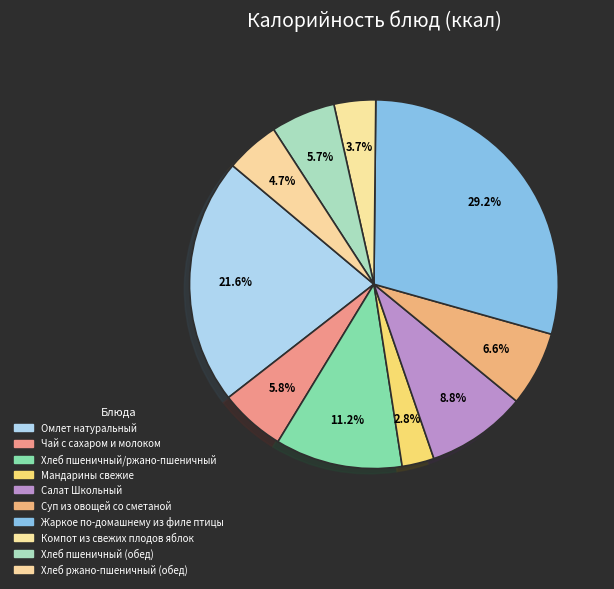

To the nearest percent, what is the difference between the Хлеб пшеничный/ржано-пшеничный and Салат Школьный slice percentages?

2%